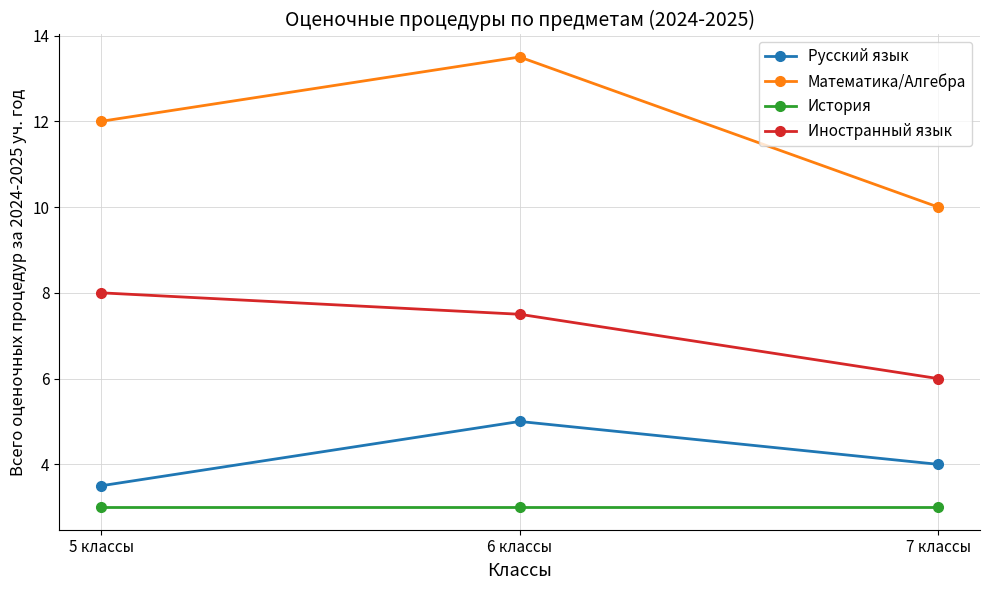

Where does the Иностранный язык series first go above 7?

5 классы